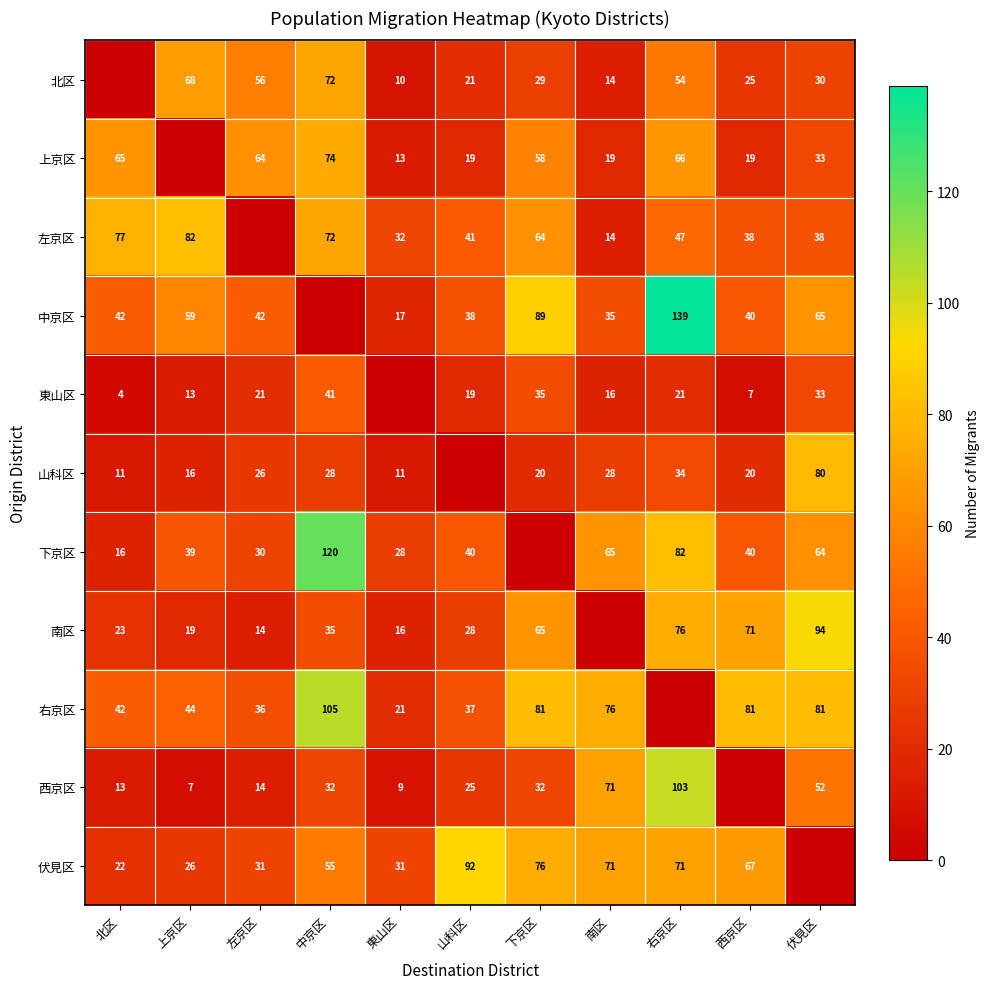

What is the spread (max minus min) of values at 山科区?

73.0